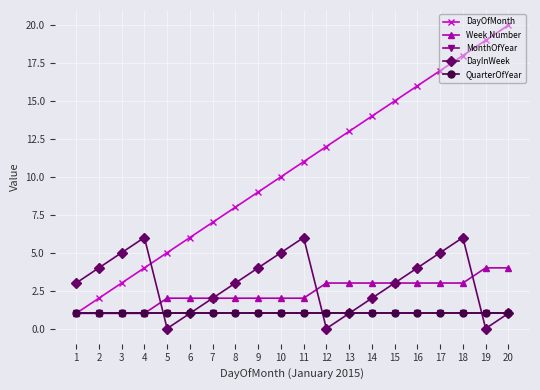

The QuarterOfYear series shows 1 at 11. True or false?

True